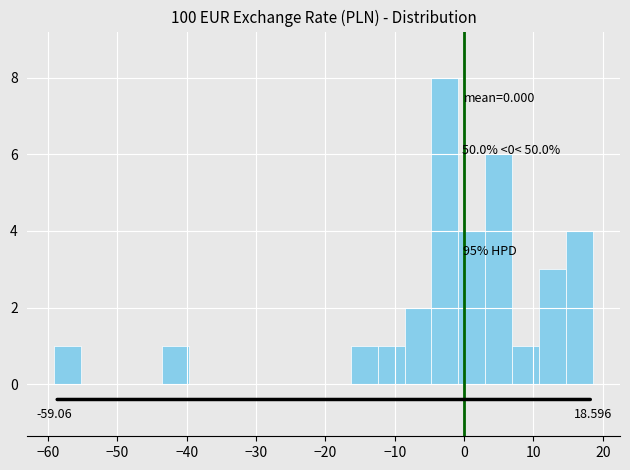

Around what value on the x-axis is the tallest bar? Give the approximate position of its centre, as read against the axis.

-3